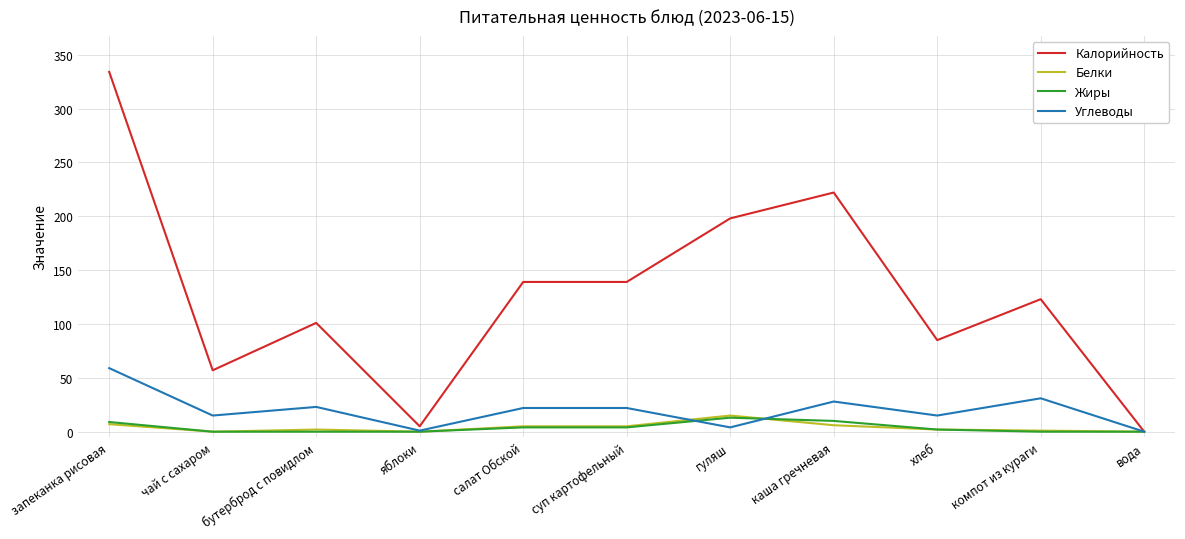

Which series has the widest spread of values?

Калорийность